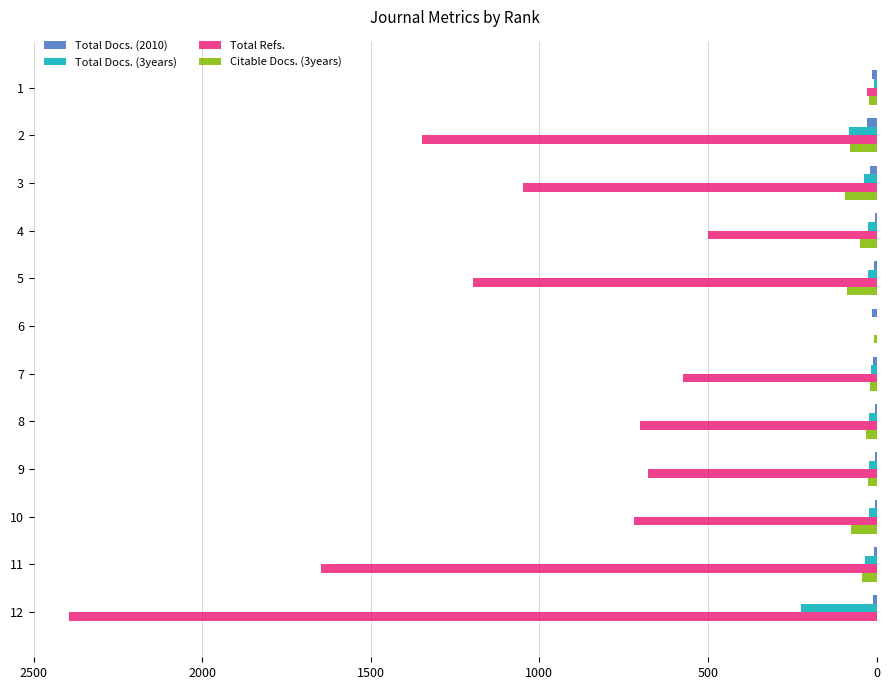

Which series has the largest range (max minus min)?

Total Refs.